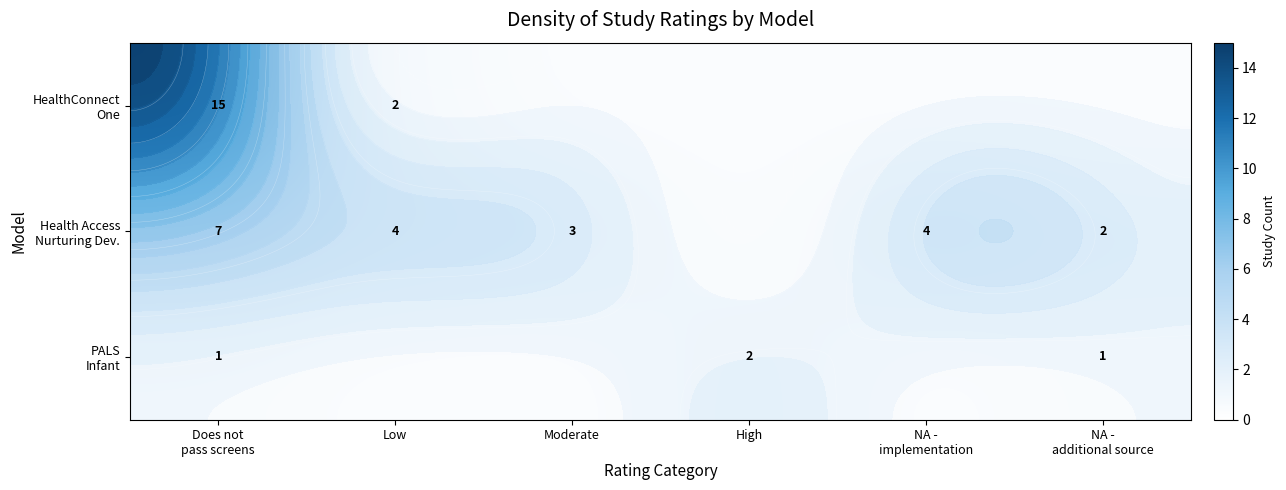

The value of Health Access Nurturing Dev. at Low is 7. True or false?

False